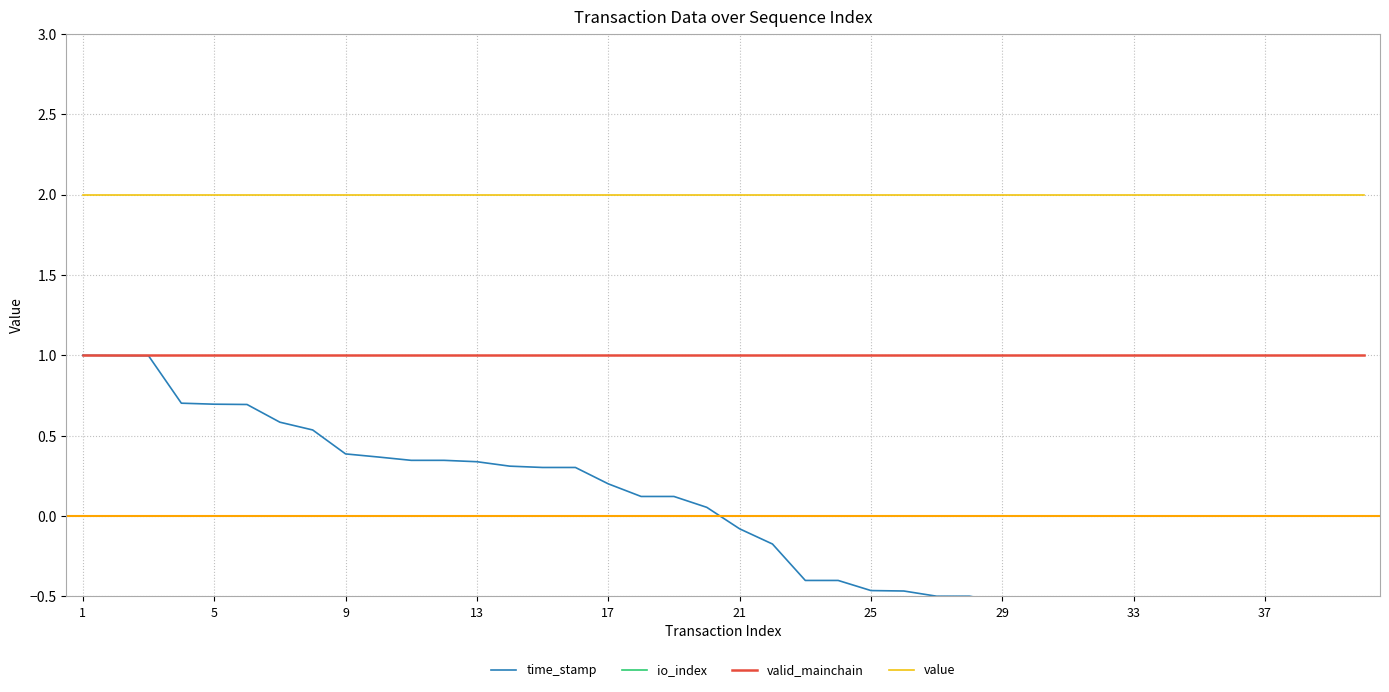

How many lines are shown in the chart?

4